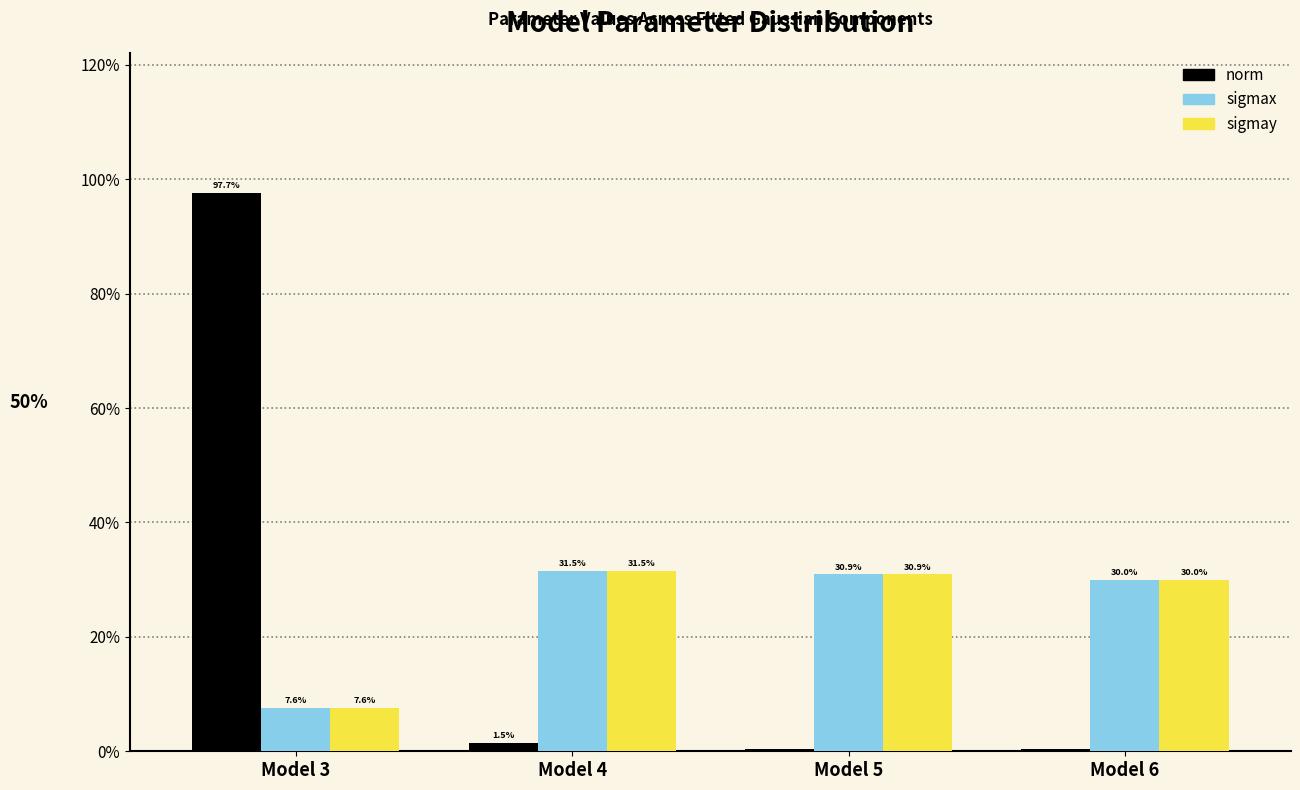

Where does the norm series first go above 1?

Model 3